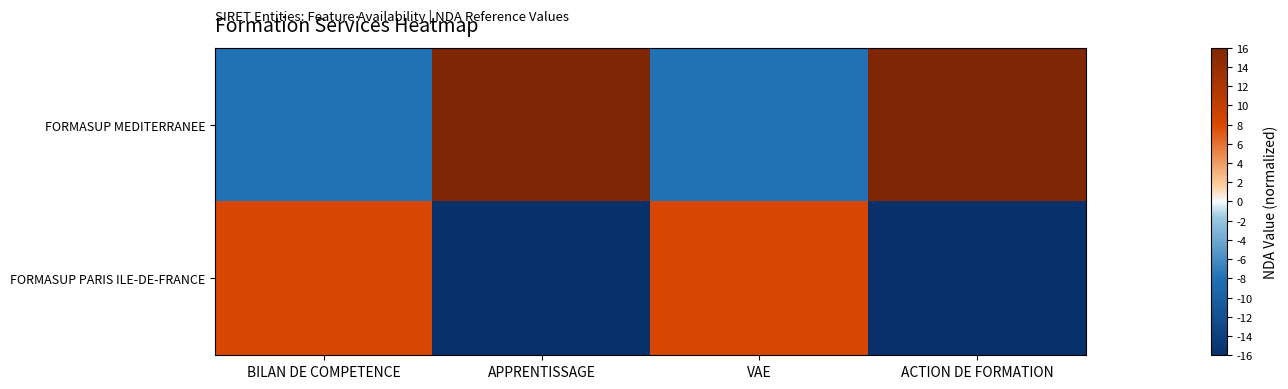

What is the spread (max minus min) of values at VAE?

16